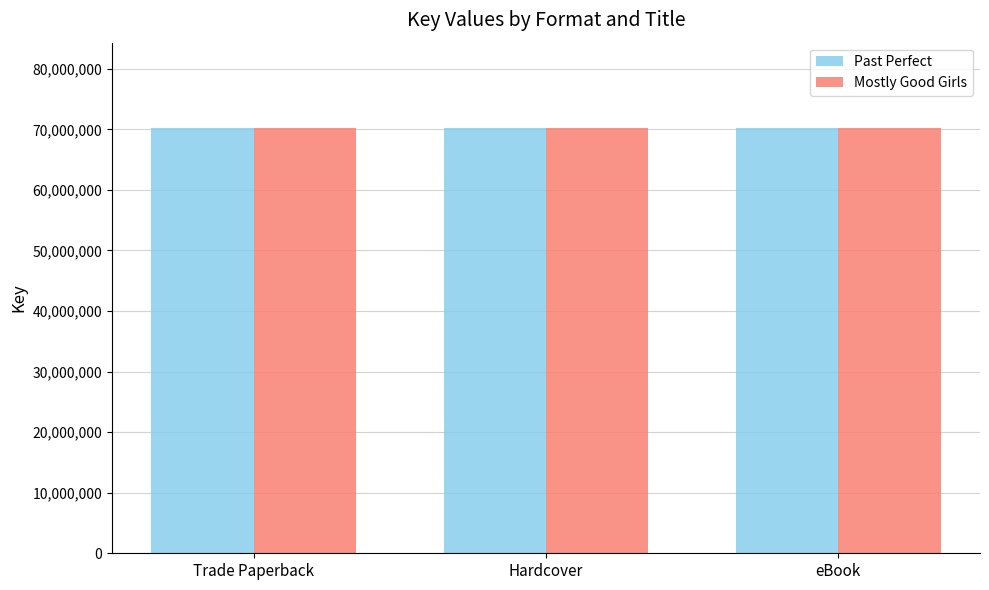

What is the approximate value of Past Perfect at Hardcover?

70252857